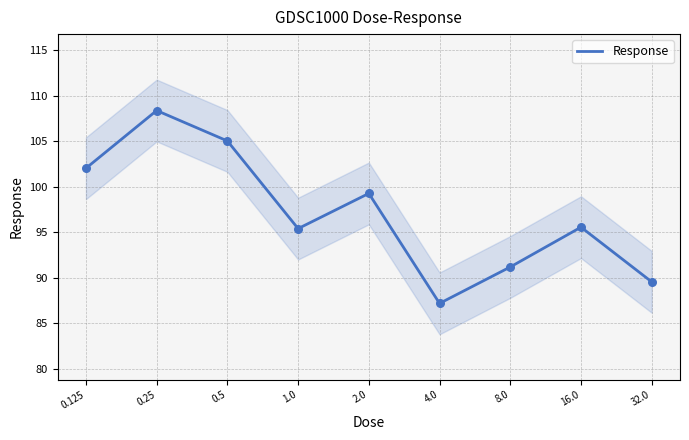

Approximately how many times larger is the value at 0.25 compared to 2.0?

1.1